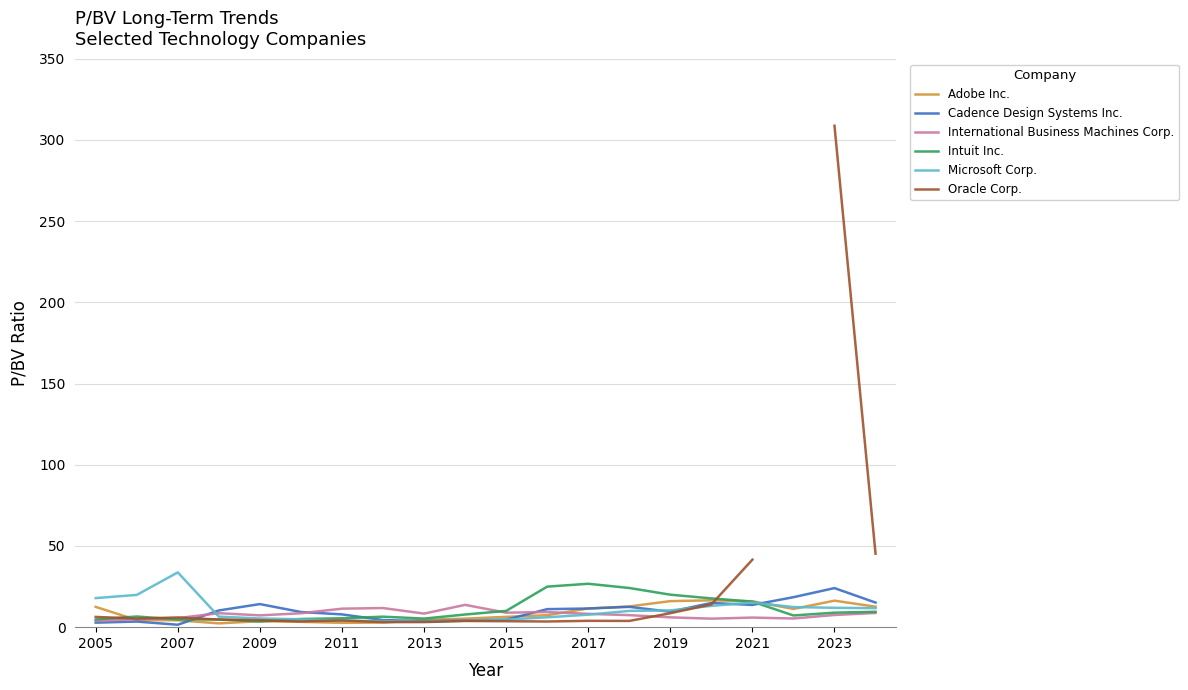

What is the minimum value shown in the chart?

1.5